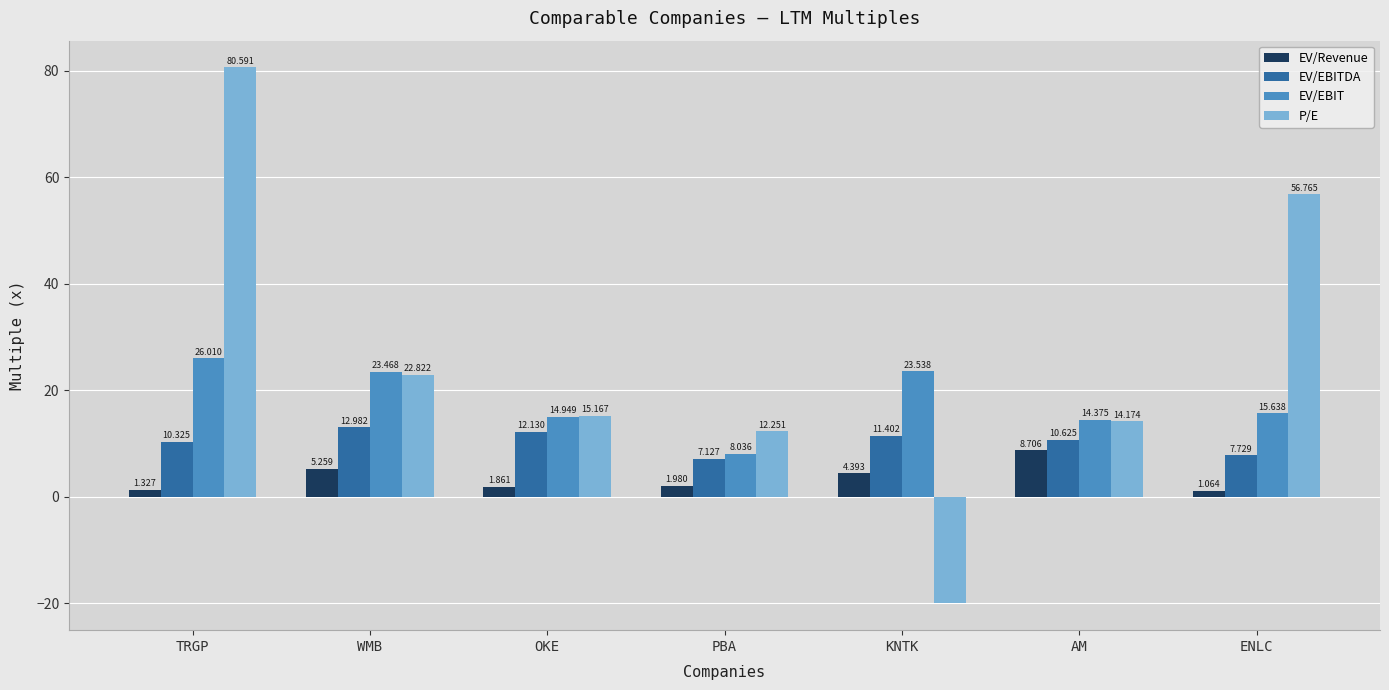

What is the label of the 4th bar from the right?

PBA